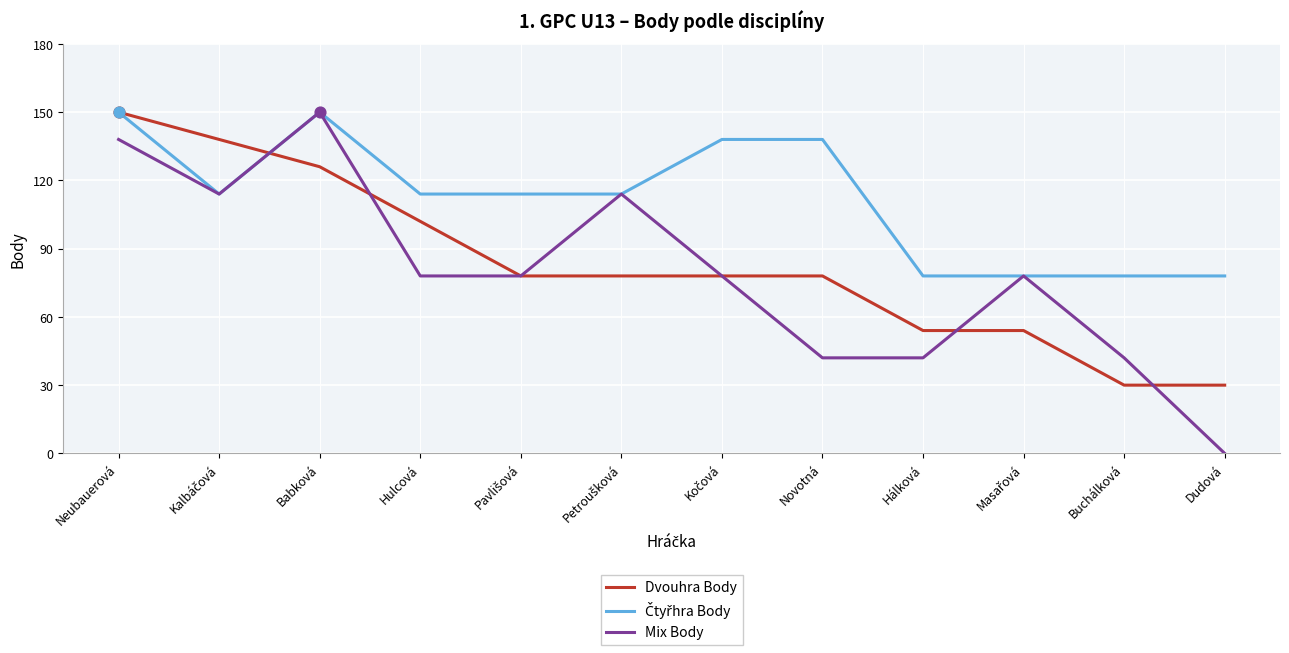

What is the spread (max minus min) of values at Hulcová?

36